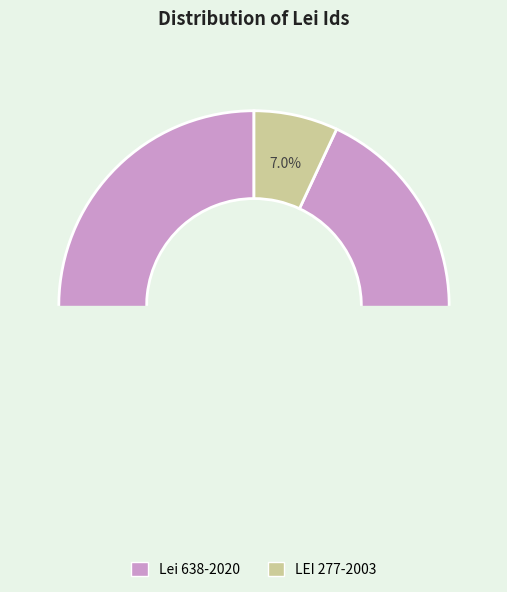

Is the sum of LEI 277-2003 and Lei 638-2020 greater than half?

Yes